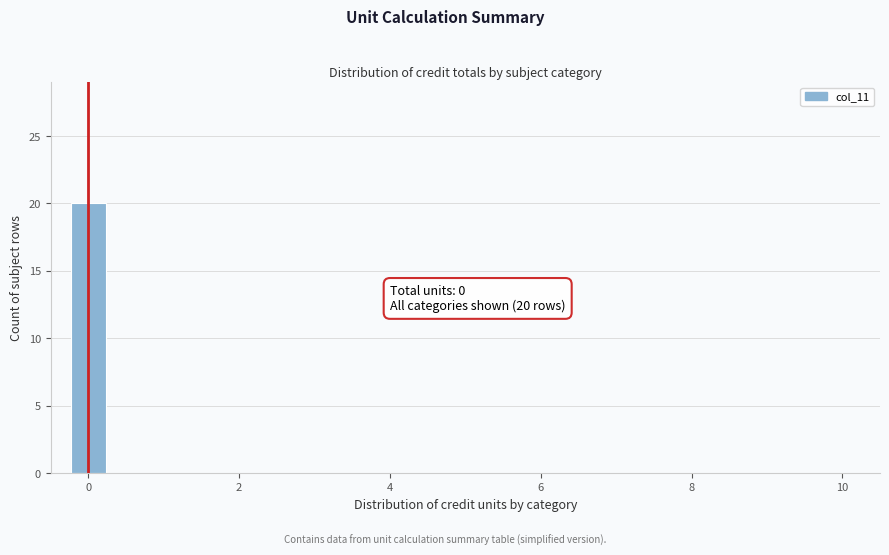

Around what value on the x-axis is the tallest bar? Give the approximate position of its centre, as read against the axis.

0.0